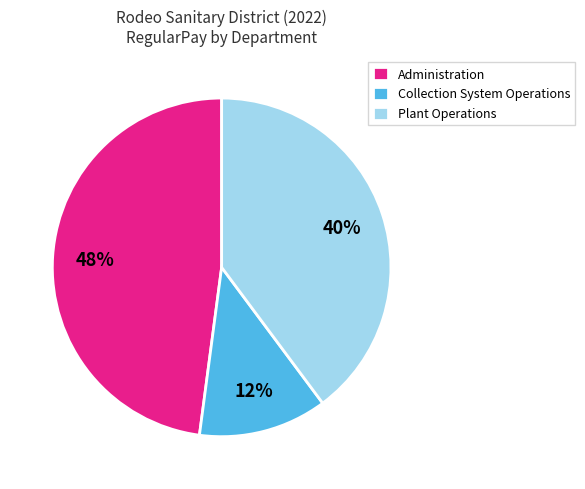

Combined, do Plant Operations and Administration account for over 50%?

Yes